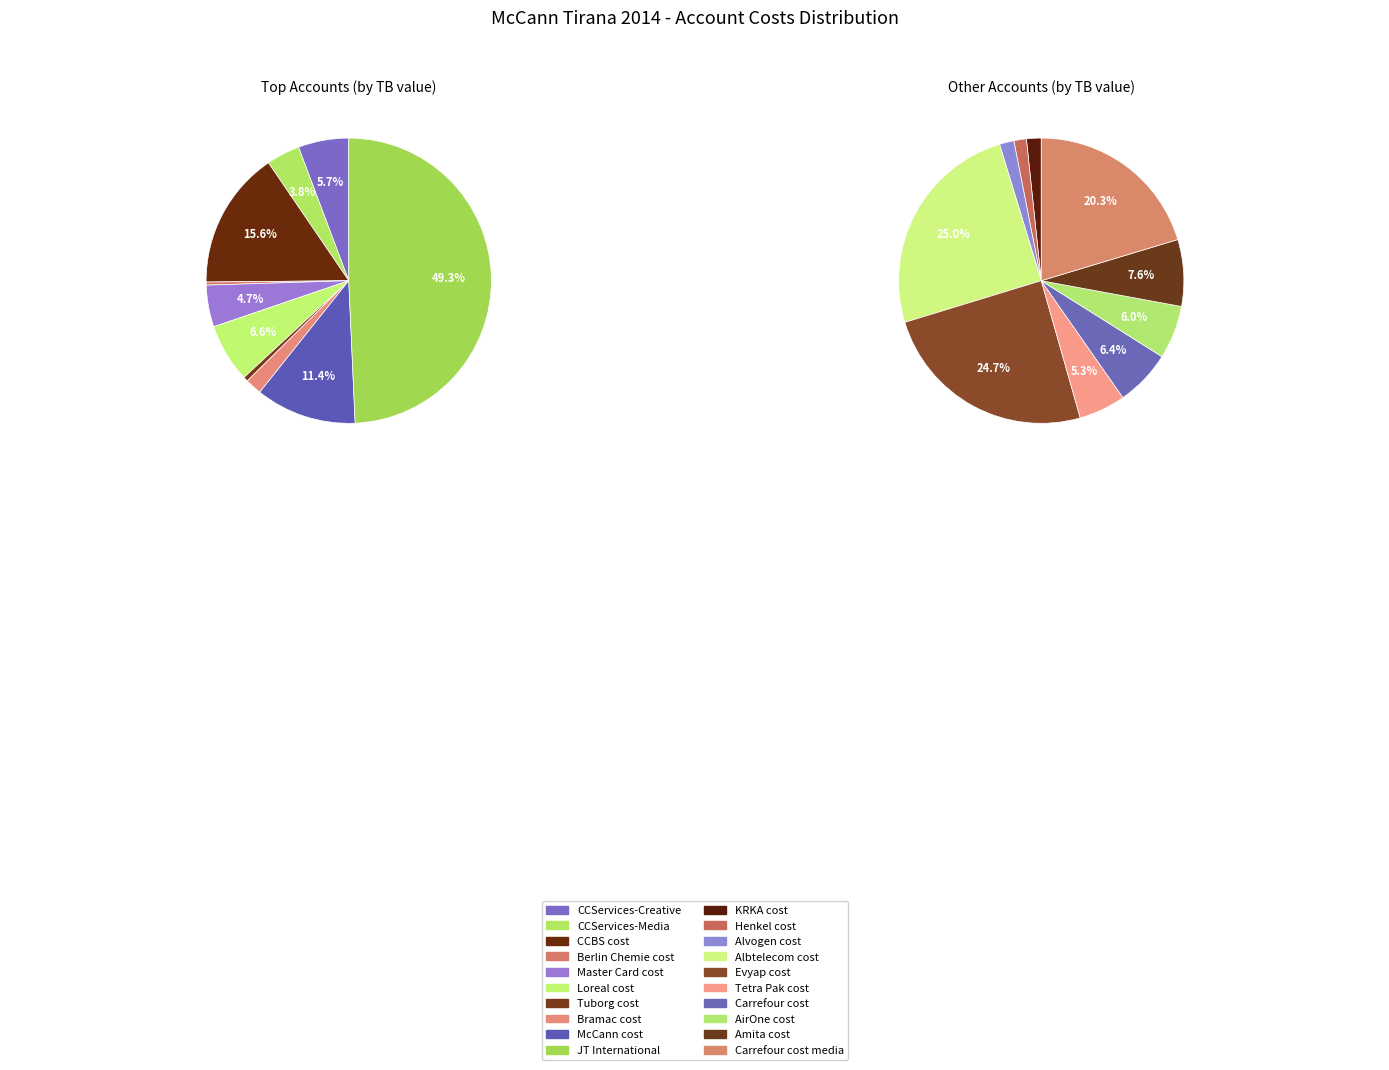

What percentage is the KRKA cost slice, to the nearest percent?

1%